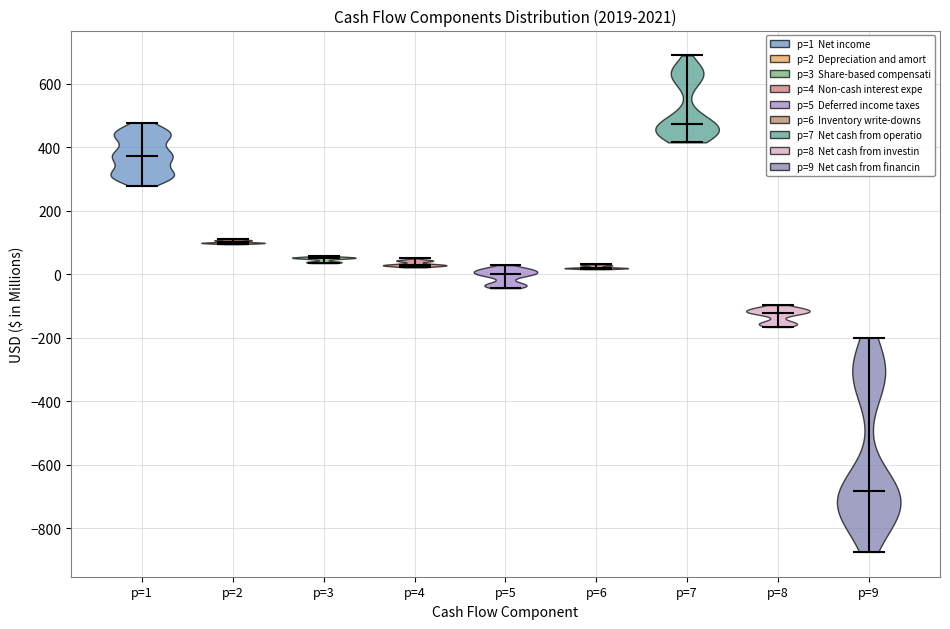

Which violin has the lowest median line?

p=9